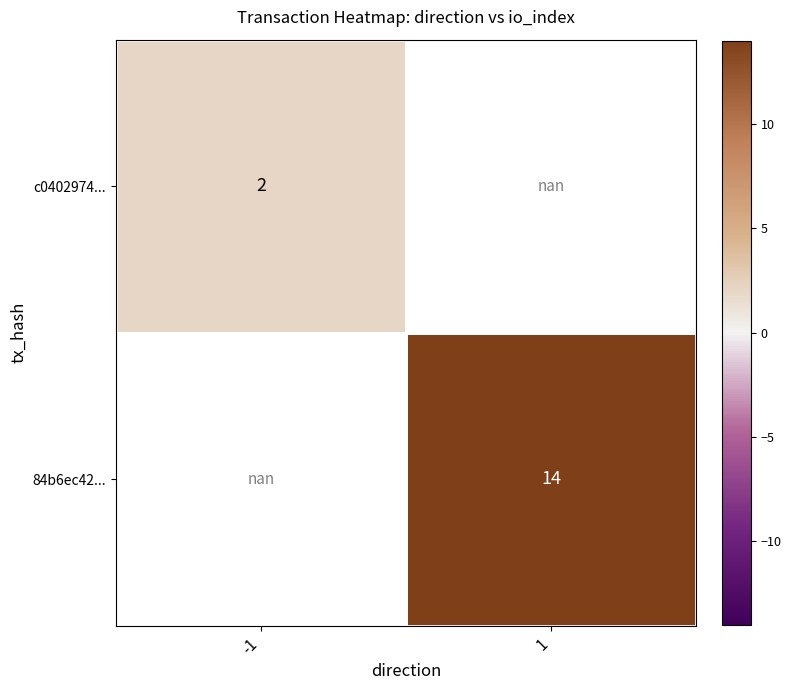

Which has a higher value, -1 or 1?

1